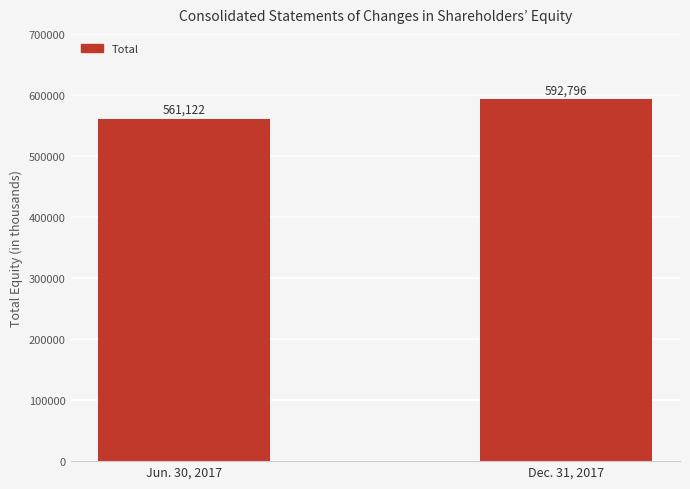

True or false: the data shows 978492 at Dec. 31, 2017.

False